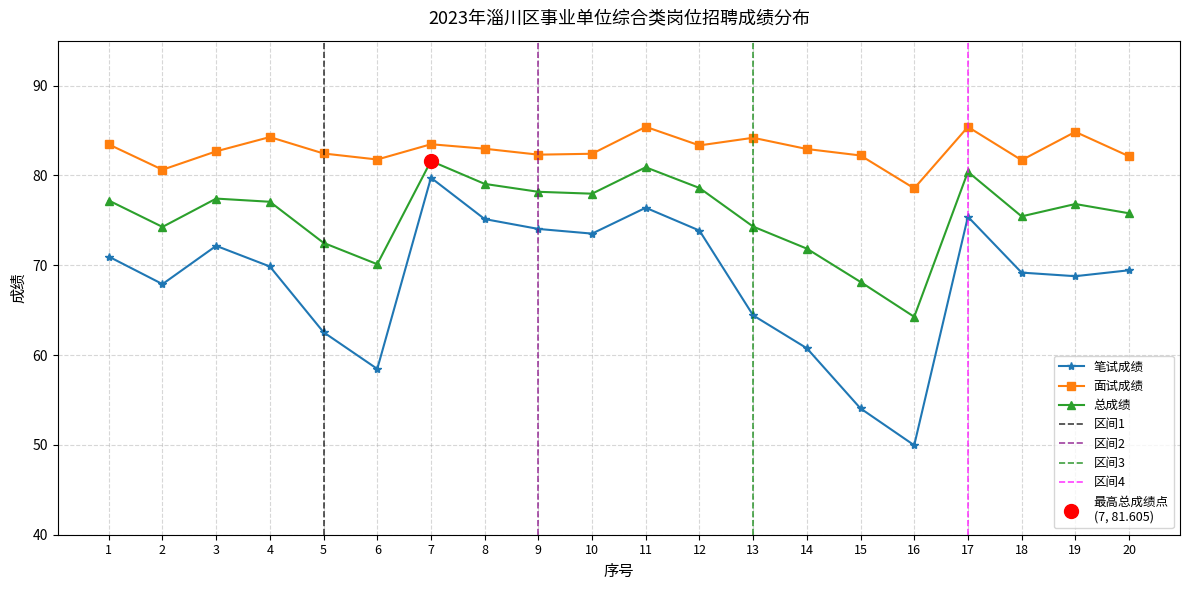

Is the value of 笔试成绩 at 14 greater than the value of 面试成绩 at 4?

No